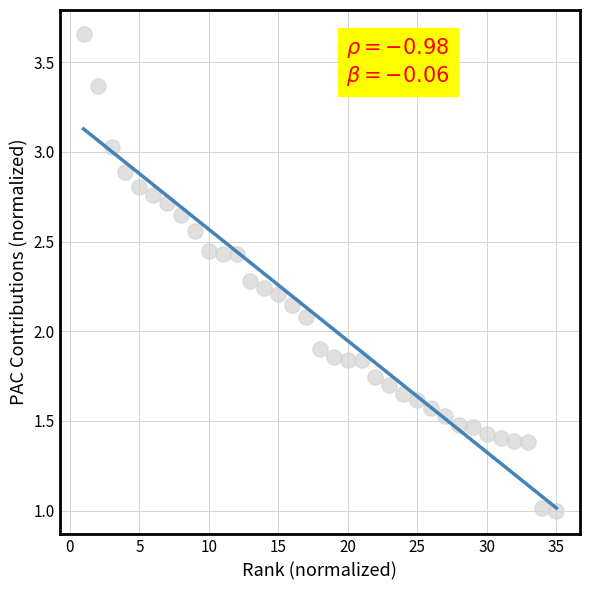

What is the range of X values (max minus min)?

34.0